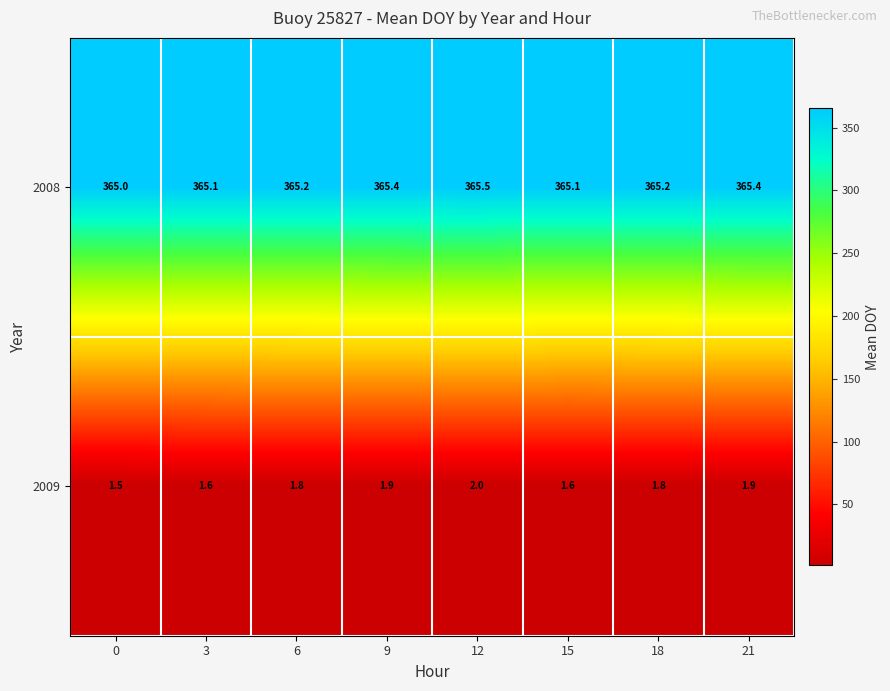

At how many categories does at least one series exceed 326?

8